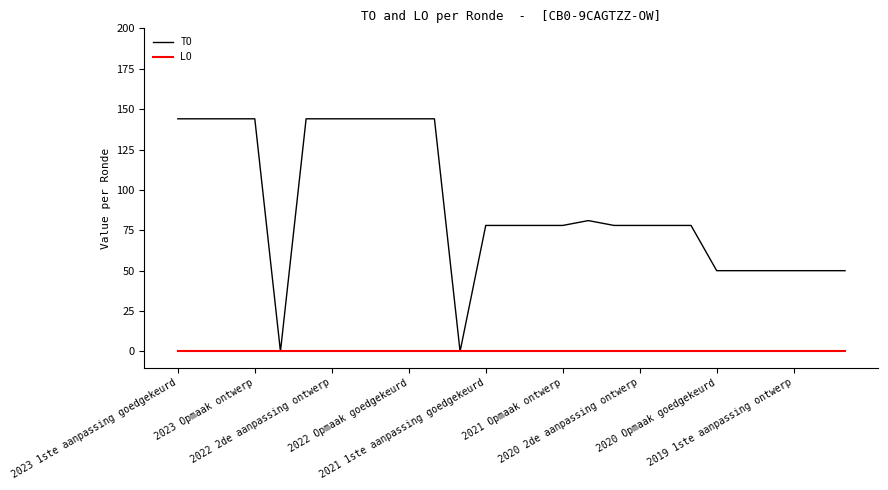

List the series in order of their overall mean, lowest first.

LO, TO